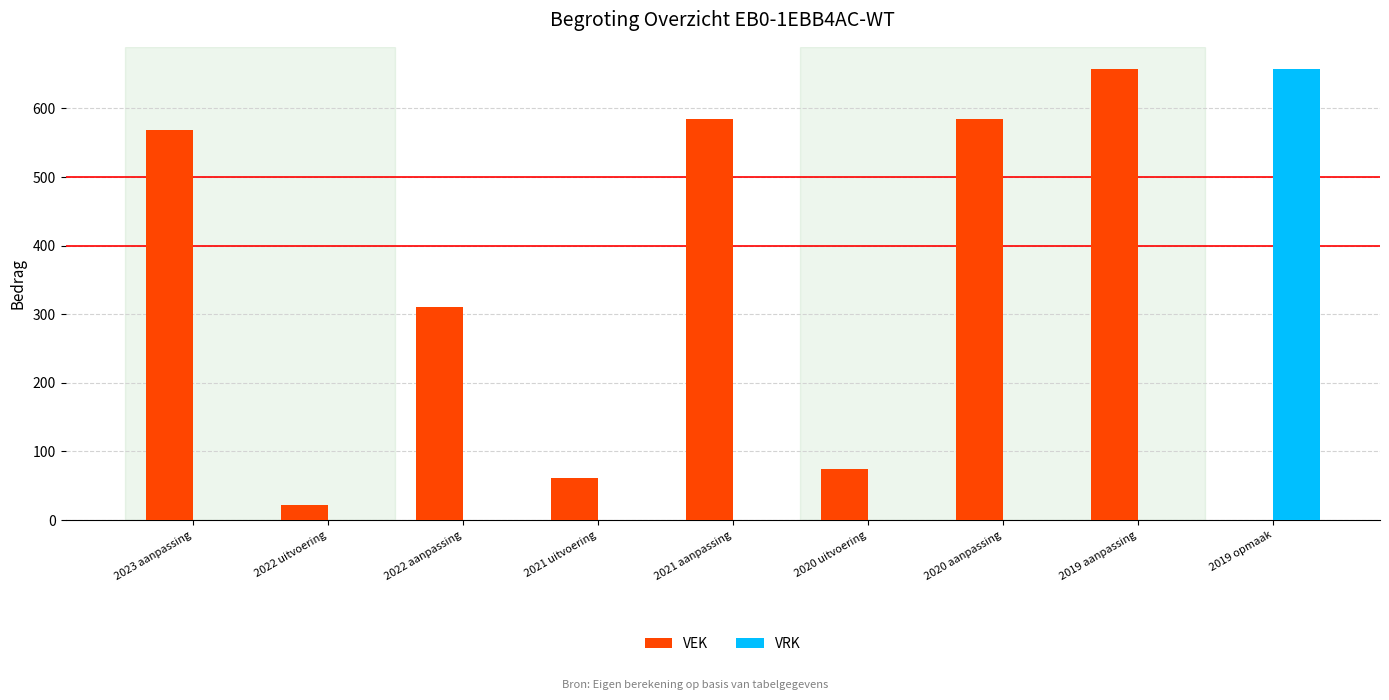

What is the sum of all VEK values?

2862